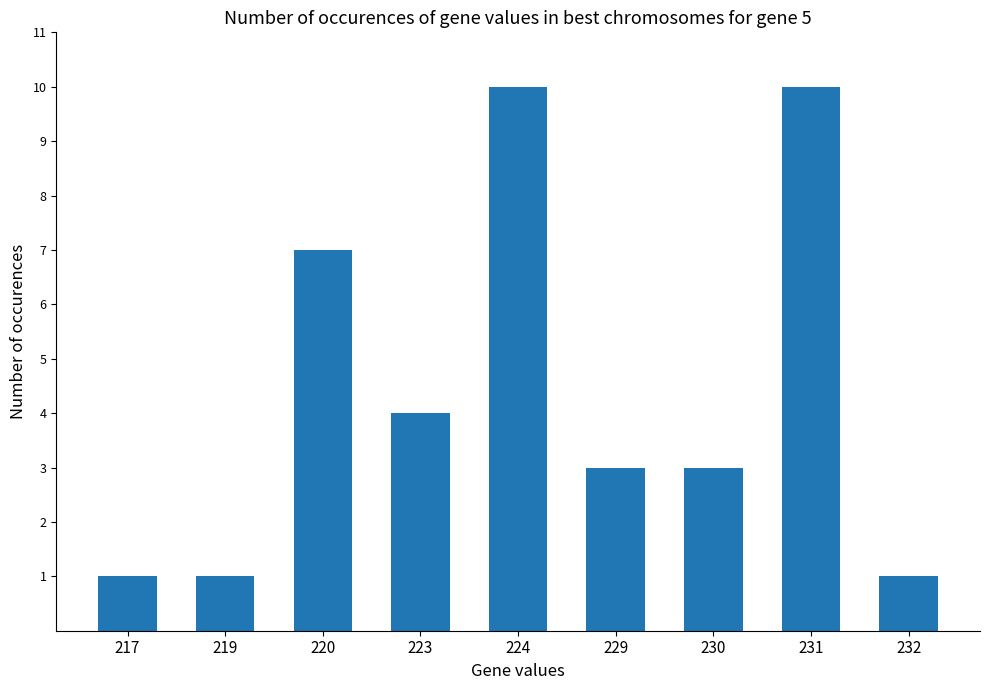

The chart shows a value of 3 at 229. True or false?

True